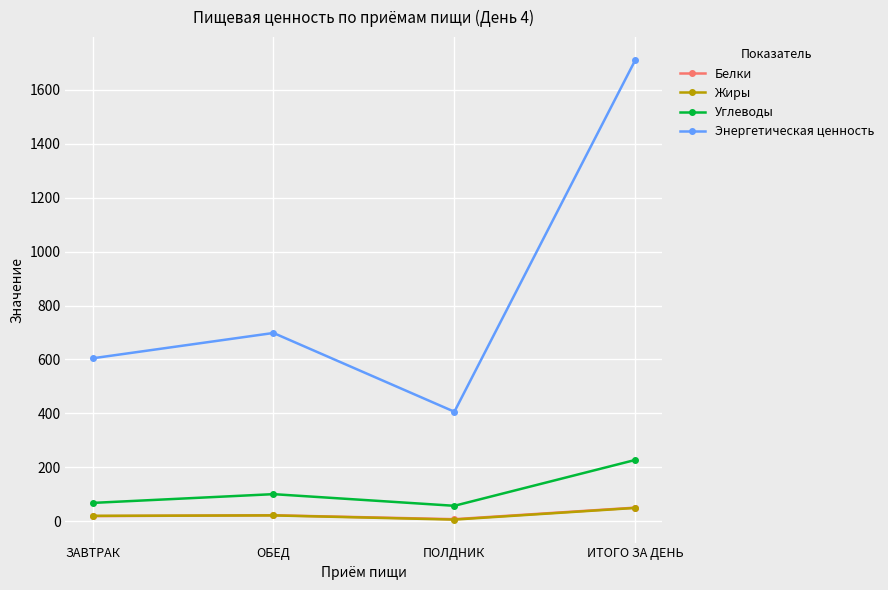

List the labels in order of Энергетическая ценность value, largest first.

ИТОГО ЗА ДЕНЬ, ОБЕД, ЗАВТРАК, ПОЛДНИК